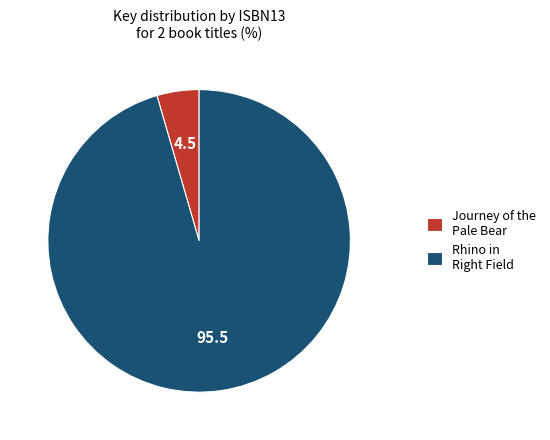

Which category has the biggest portion of the pie?

Rhino in Right Field